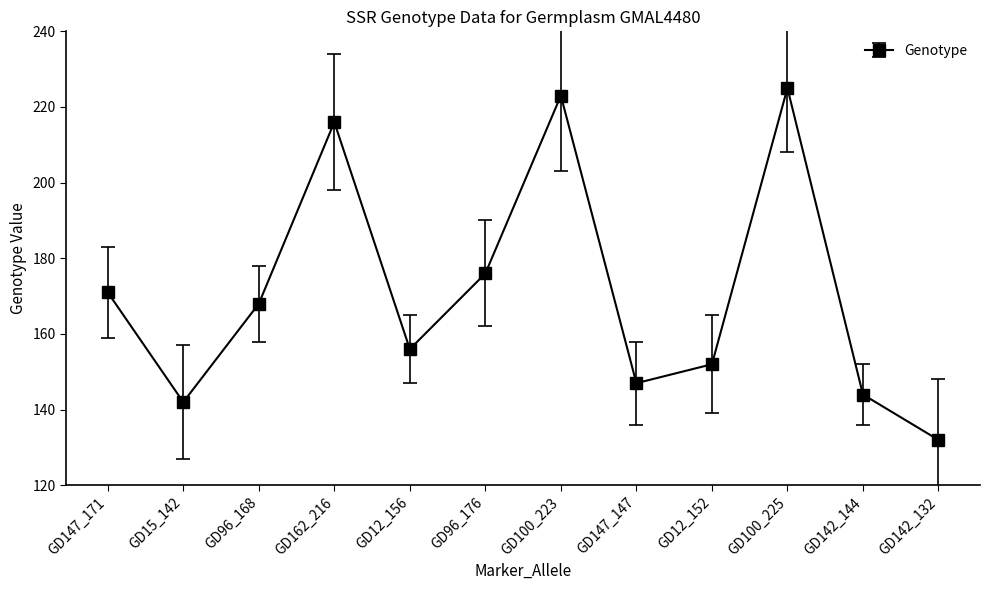

What is the label of the 5th point from the right?

GD147_147